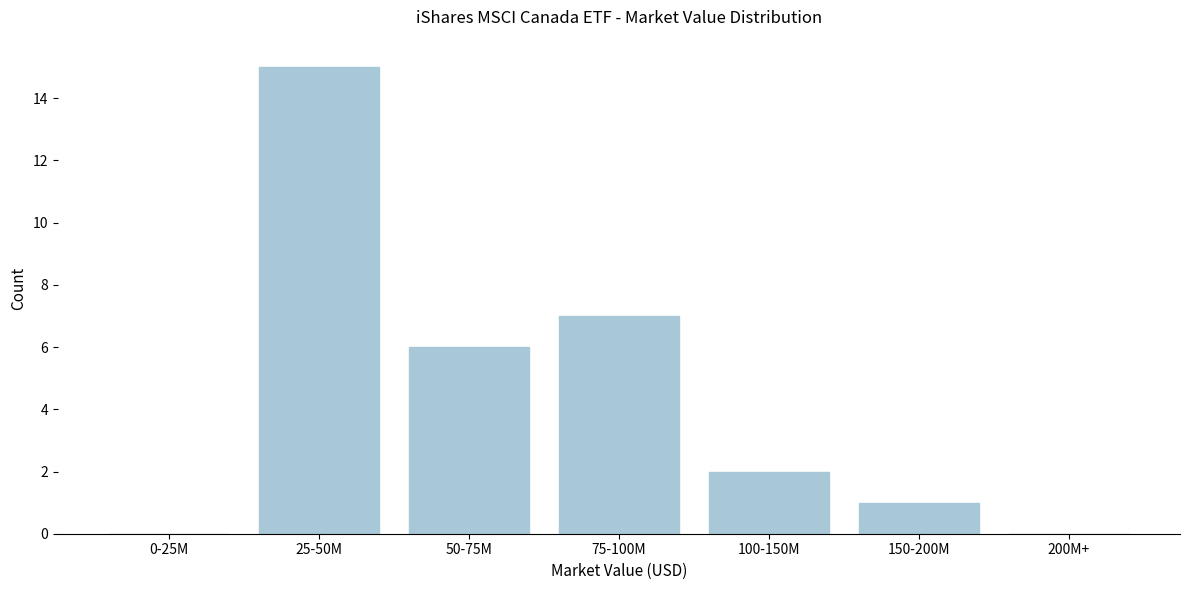

Reading left to right, extract all data points from this chart.

0-25M=0	25-50M=15	50-75M=6	75-100M=7	100-150M=2	150-200M=1	200M+=0